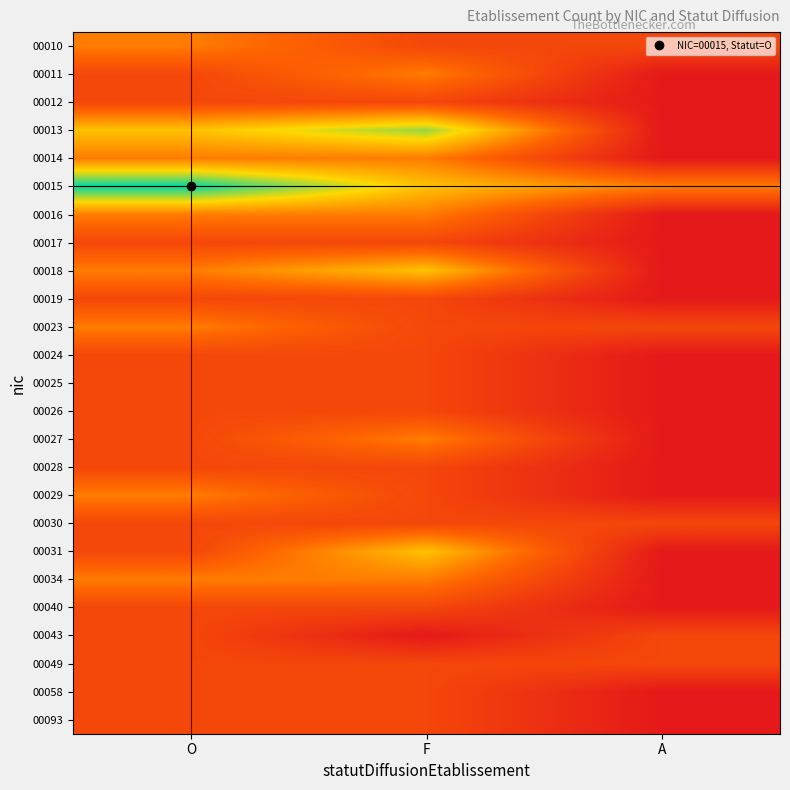

Which has a higher value, F or A?

F